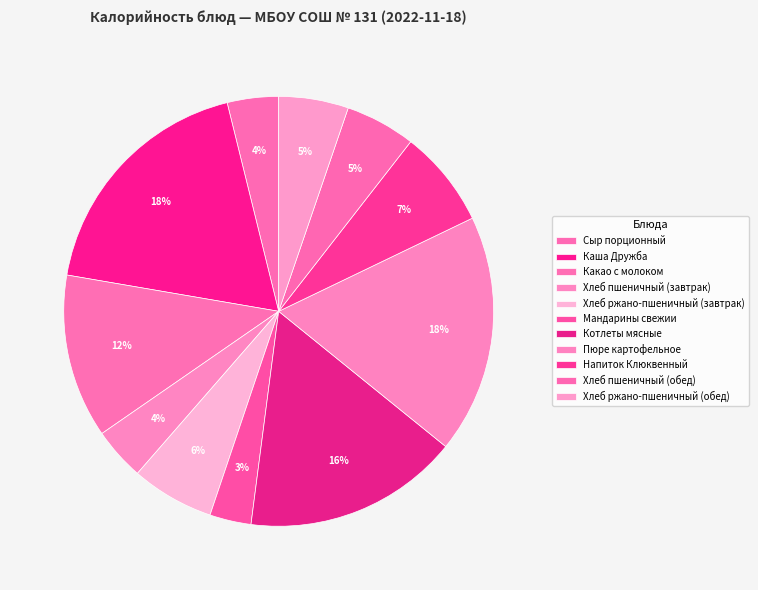

Count the number of slices in the pie.

11